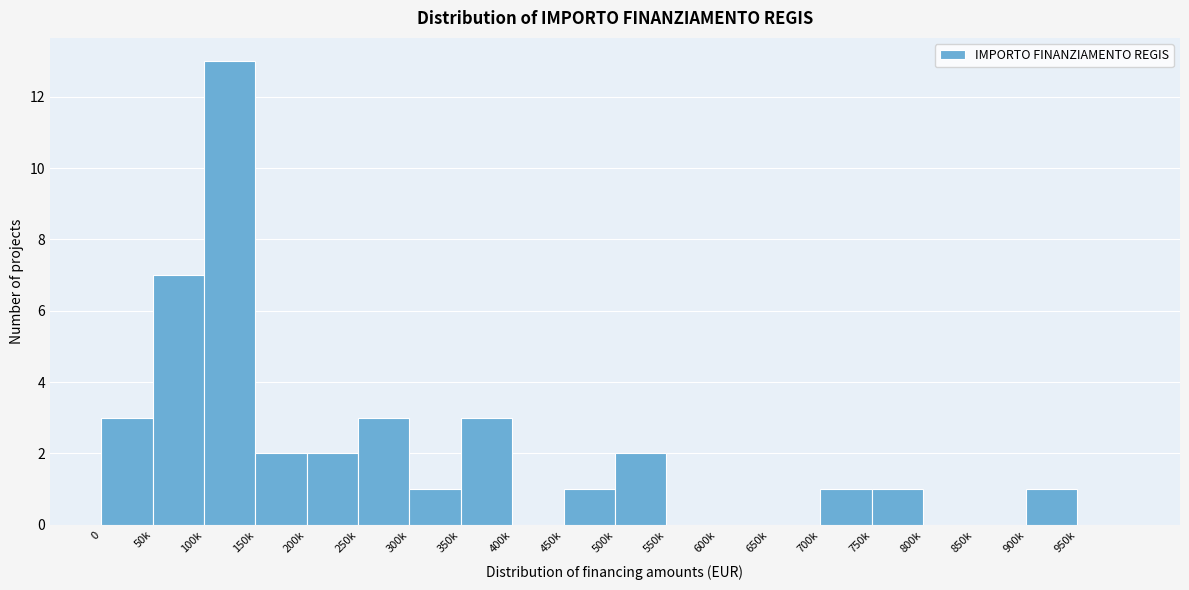

Reading left to right, what are all the values shown in this chart?

0=3	50k=7	100k=13	150k=2	200k=2	250k=3	300k=1	350k=3	400k=0	450k=1	500k=2	550k=0	600k=0	650k=0	700k=1	750k=1	800k=0	850k=0	900k=1	950k=0